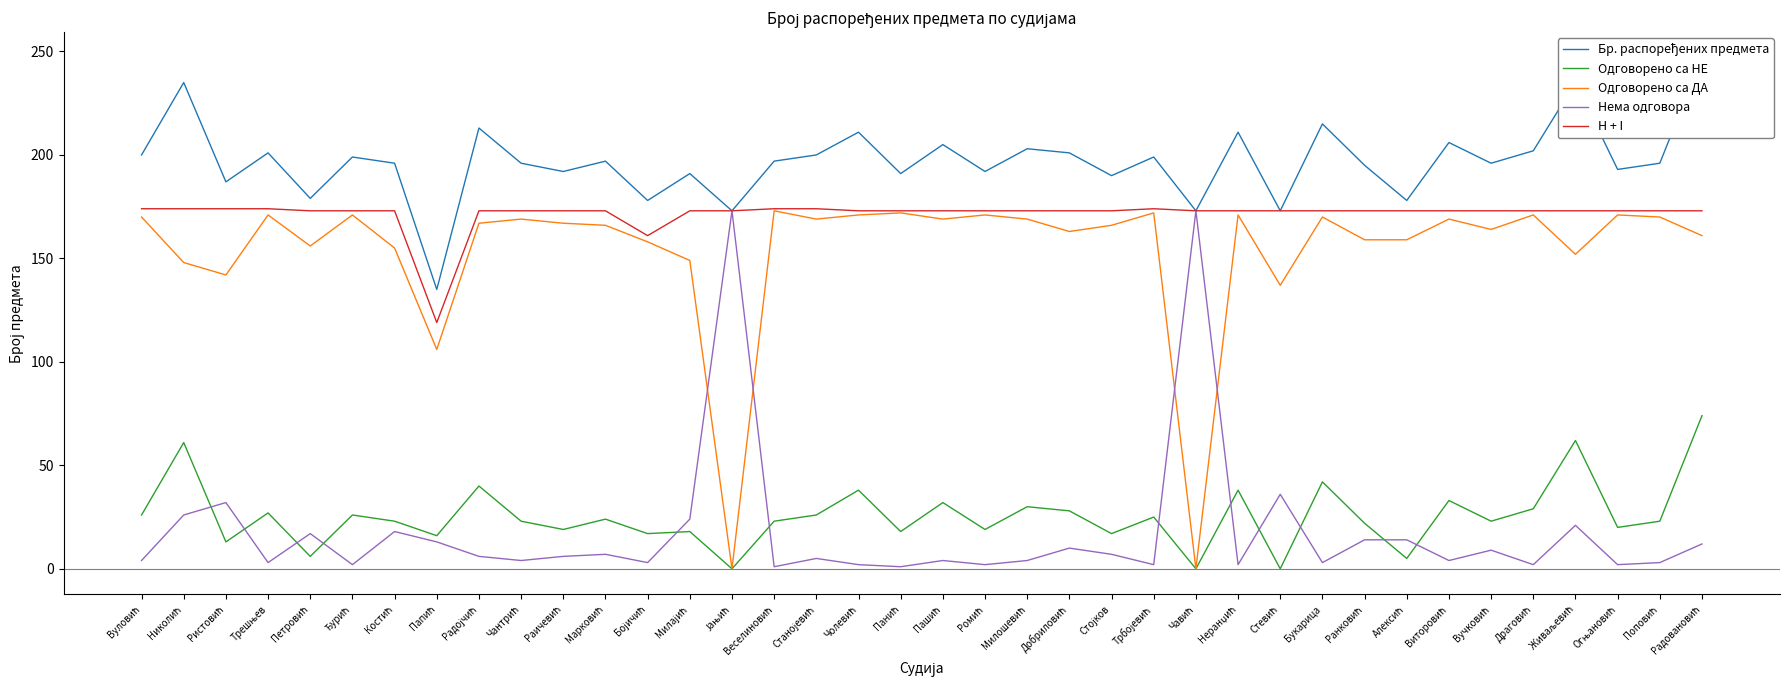

How many positive values does the Одговорено са НЕ series have?

35